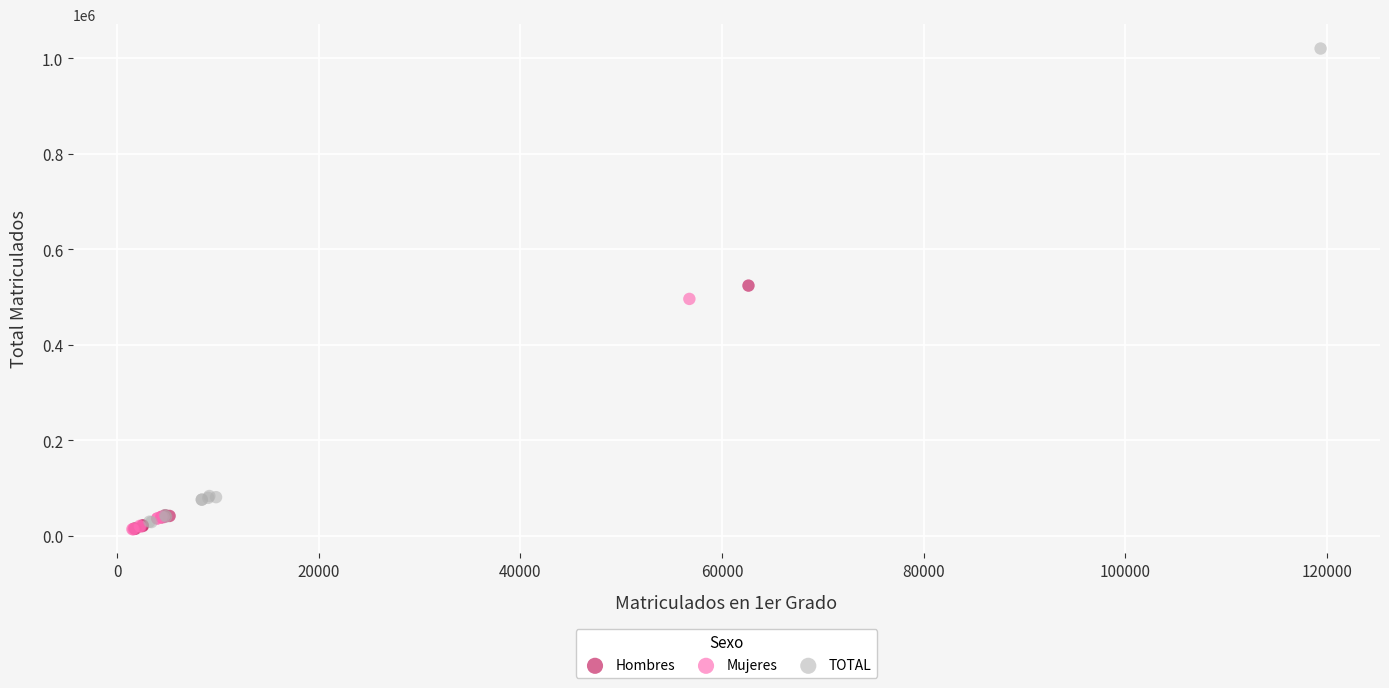

Which series has the widest spread of Y values?

TOTAL